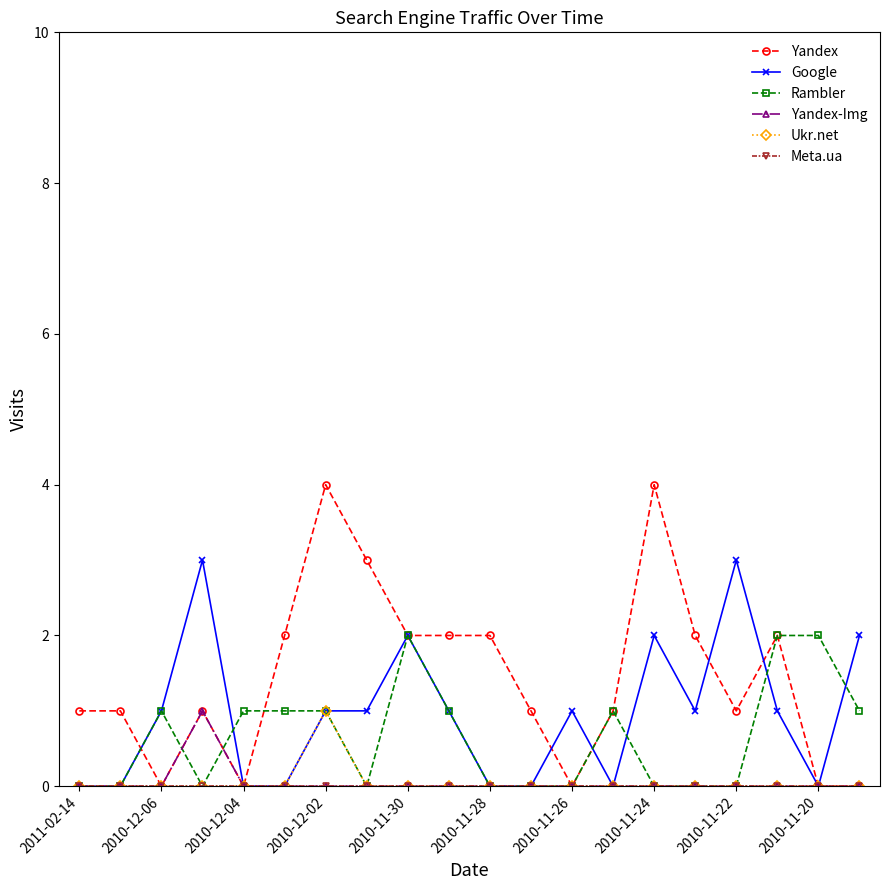

Which series has the largest total across all categories?

Yandex